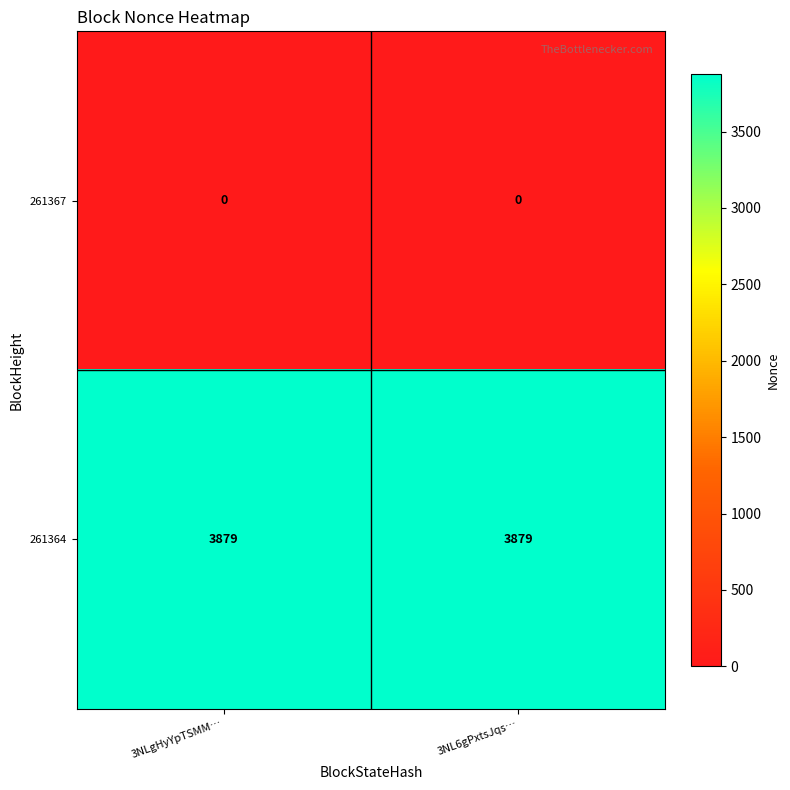

True or false: 261367 has a value of 0 at 3NLgHyYpTSMM….

True